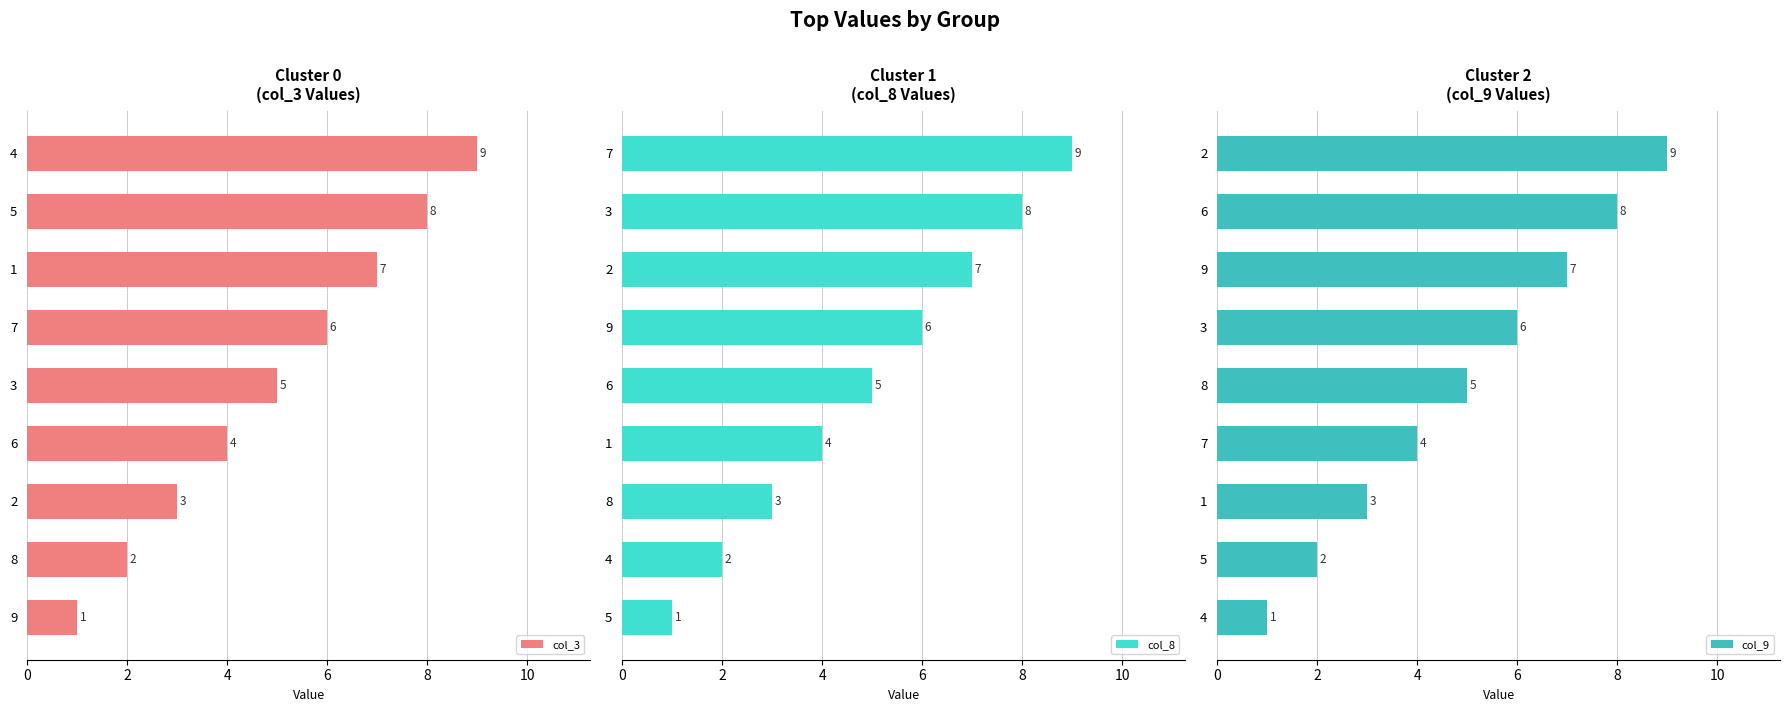

What is the value of the col_8 bar at the 3rd from the left?

3